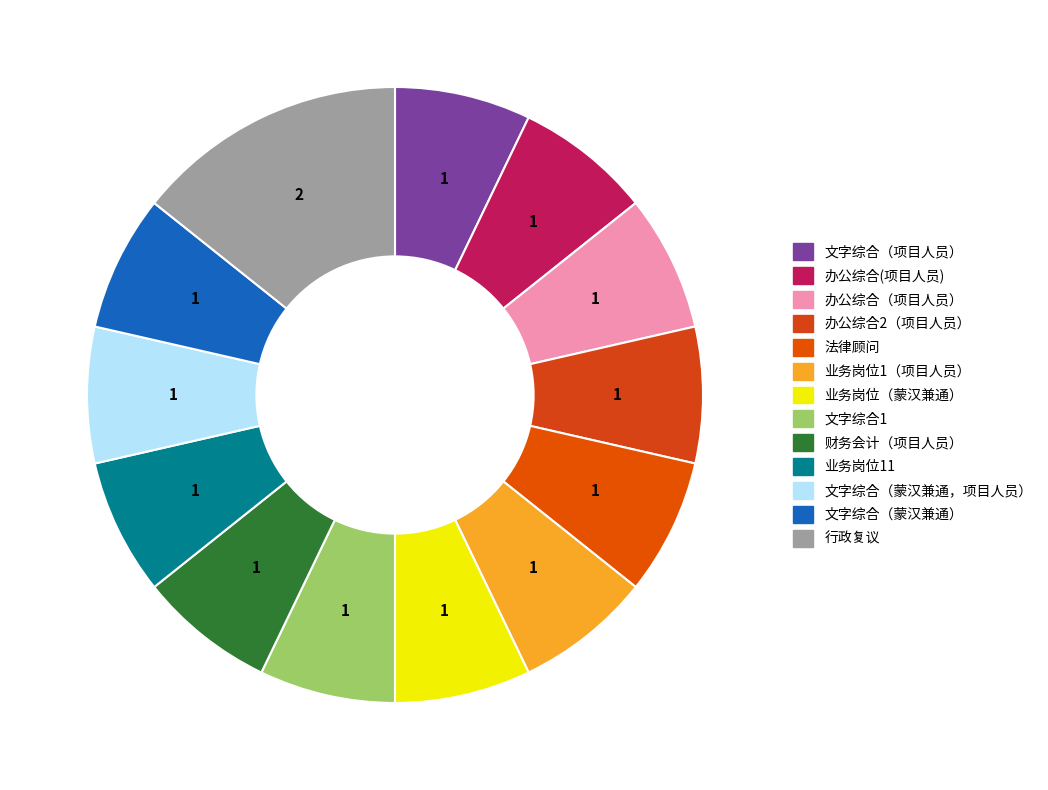

Do 办公综合(项目人员) and 办公综合2（项目人员） together represent more than half of the pie?

No